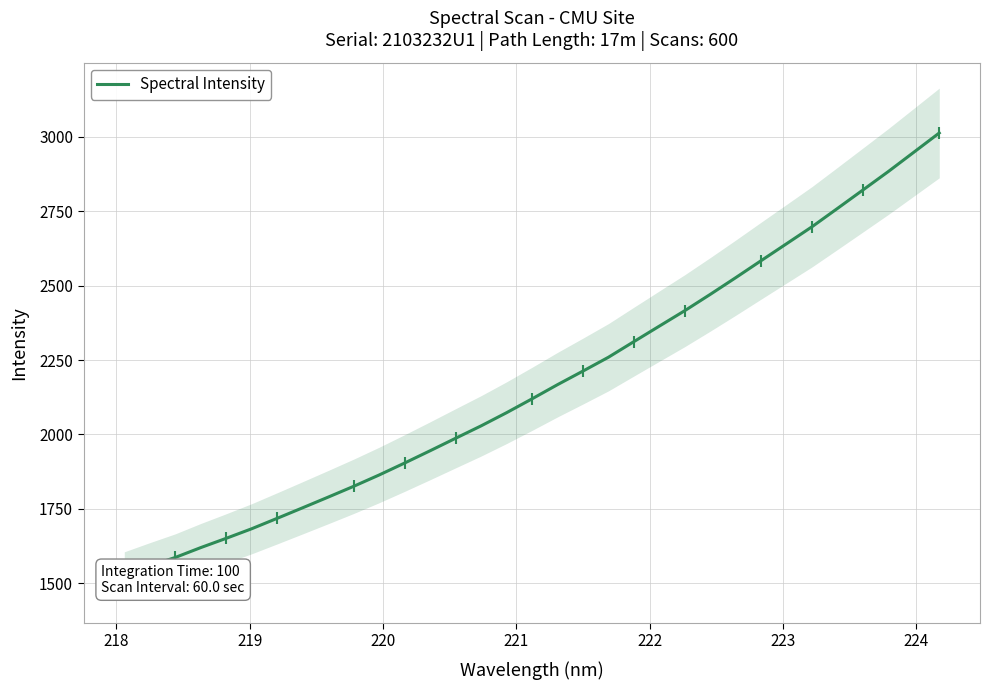

The chart shows a value of 924.8 at 218. True or false?

False